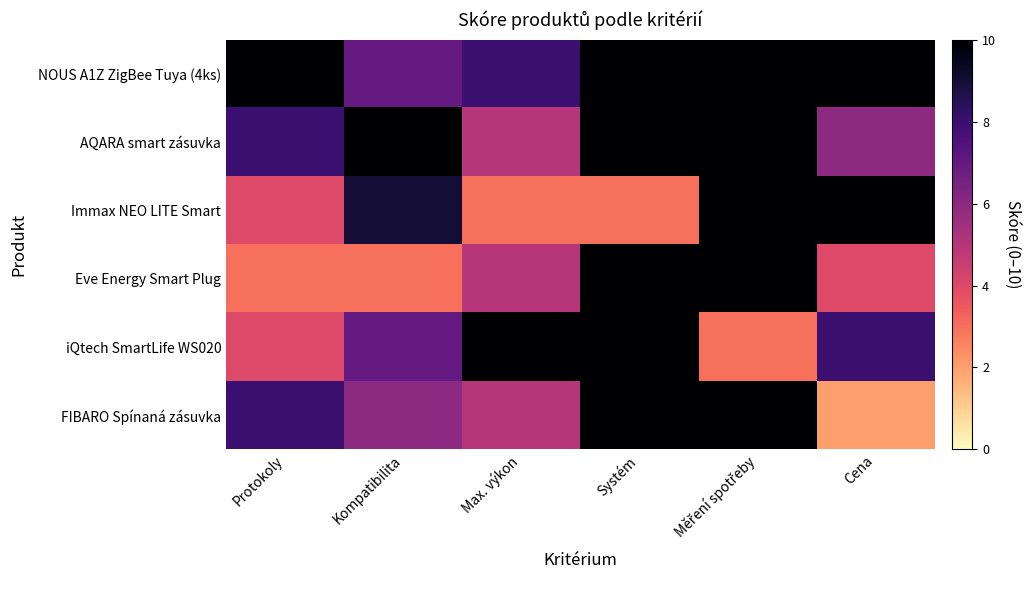

Reading left to right, list all the values displayed in this chart.

NOUS A1Z ZigBee Tuya (4ks): Protokoly=10	Kompatibilita=7	Max. výkon=8	Systém=10	Měření spotřeby=10	Cena=10
AQARA smart zásuvka: Protokoly=8	Kompatibilita=10	Max. výkon=5	Systém=10	Měření spotřeby=10	Cena=6
Immax NEO LITE Smart: Protokoly=4	Kompatibilita=9	Max. výkon=3	Systém=3	Měření spotřeby=10	Cena=10
Eve Energy Smart Plug: Protokoly=3	Kompatibilita=3	Max. výkon=5	Systém=10	Měření spotřeby=10	Cena=4
iQtech SmartLife WS020: Protokoly=4	Kompatibilita=7	Max. výkon=10	Systém=10	Měření spotřeby=3	Cena=8
FIBARO Spínaná zásuvka: Protokoly=8	Kompatibilita=6	Max. výkon=5	Systém=10	Měření spotřeby=10	Cena=2